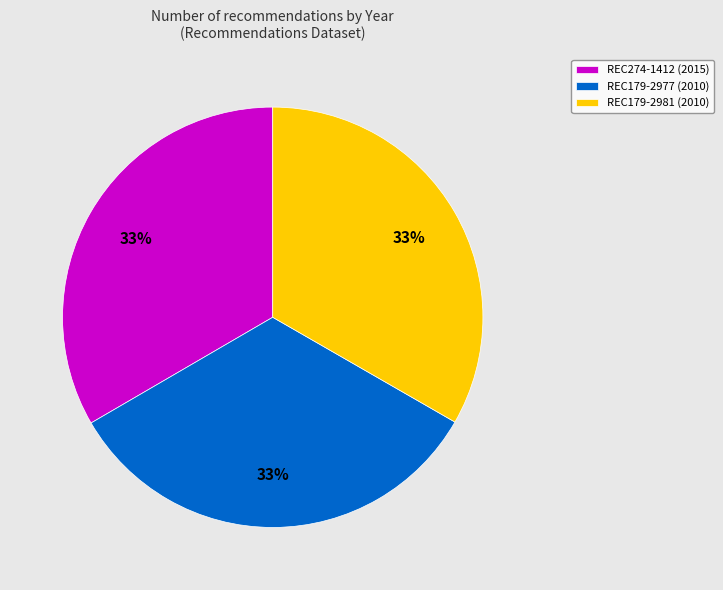

To the nearest percent, what portion does REC274-1412 represent?

33%